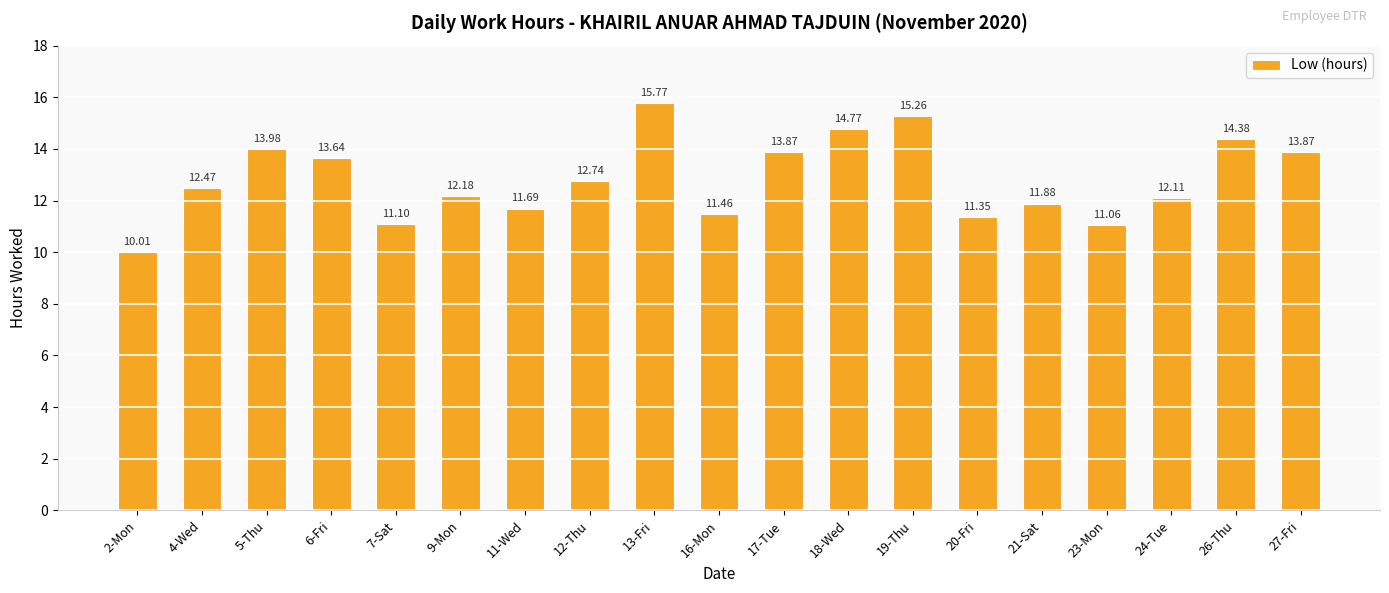

What is the change in value from 12-Thu to 23-Mon?

-1.7